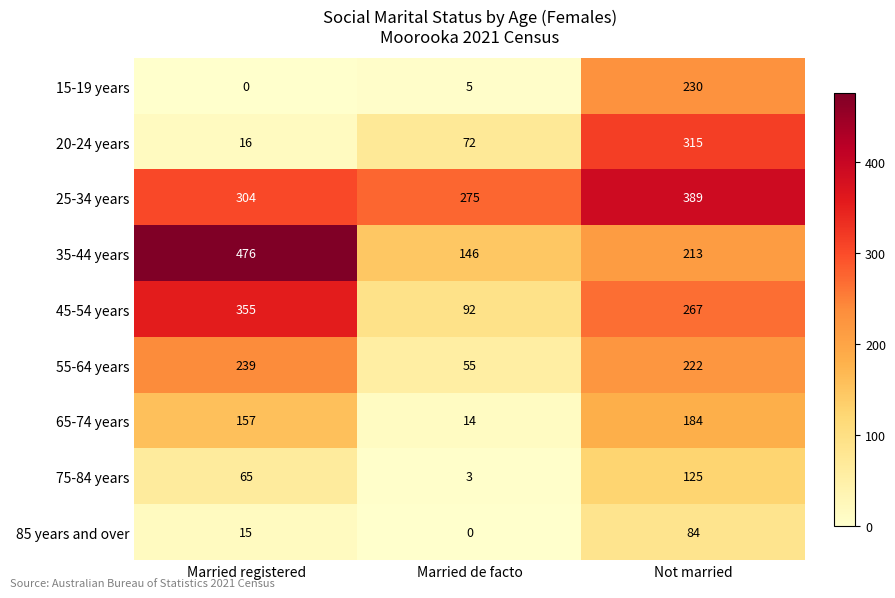

What is the maximum value shown in the chart?

476